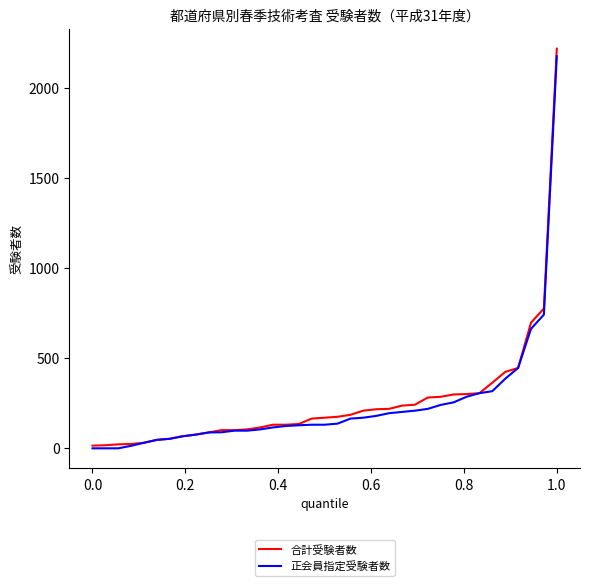

What is the highest value of the 正会員指定受験者数 series?

2176